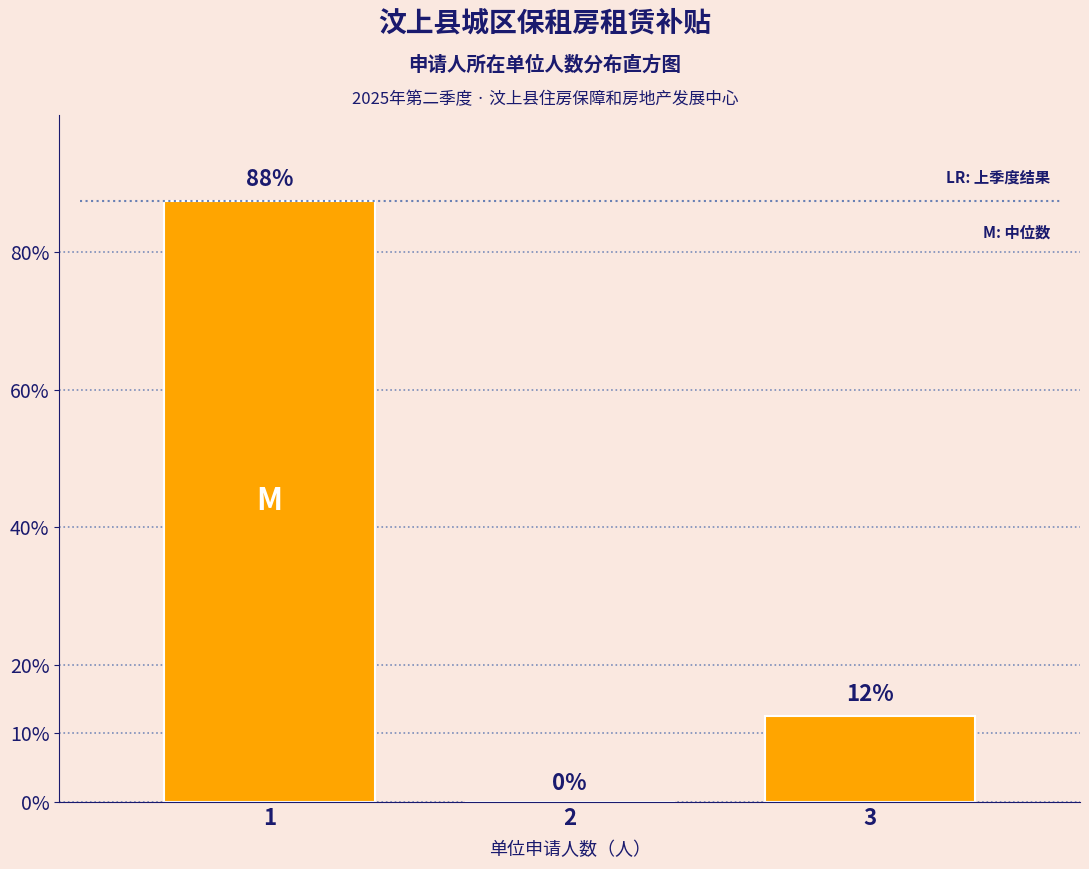

Are the bars horizontal?

No